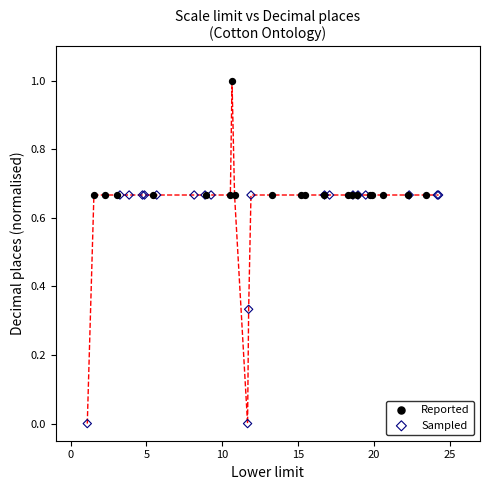

Which series has the widest spread of Y values?

Sampled